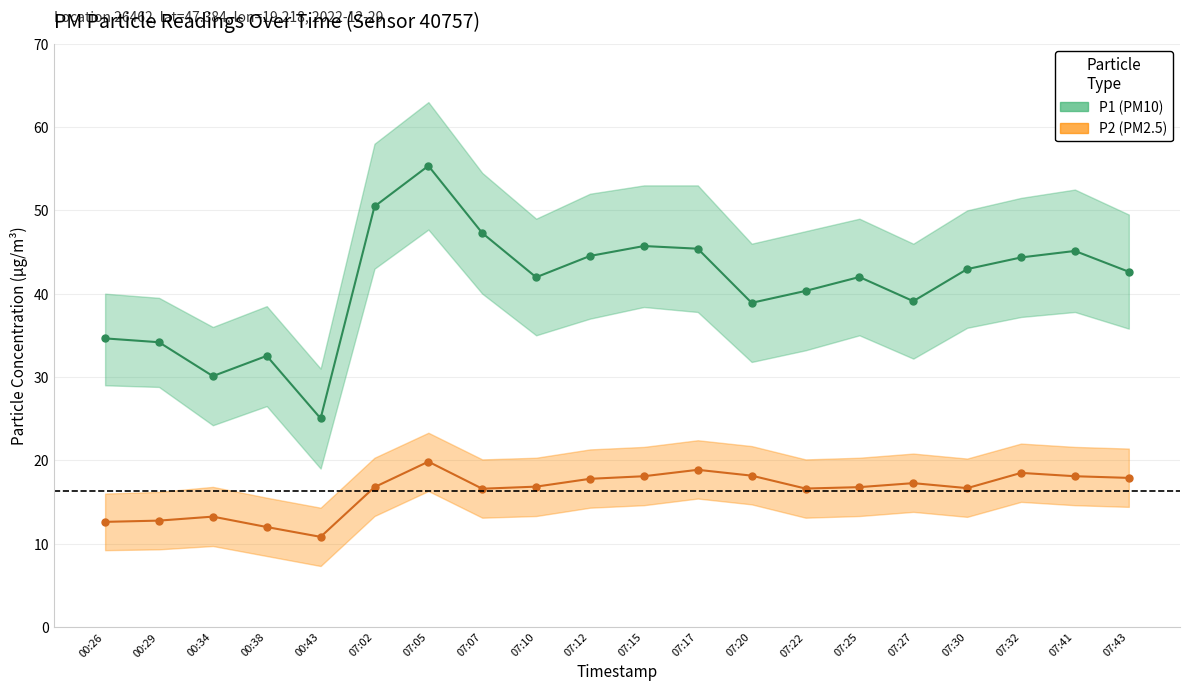

Read the P1 value at 07:02.

50.5